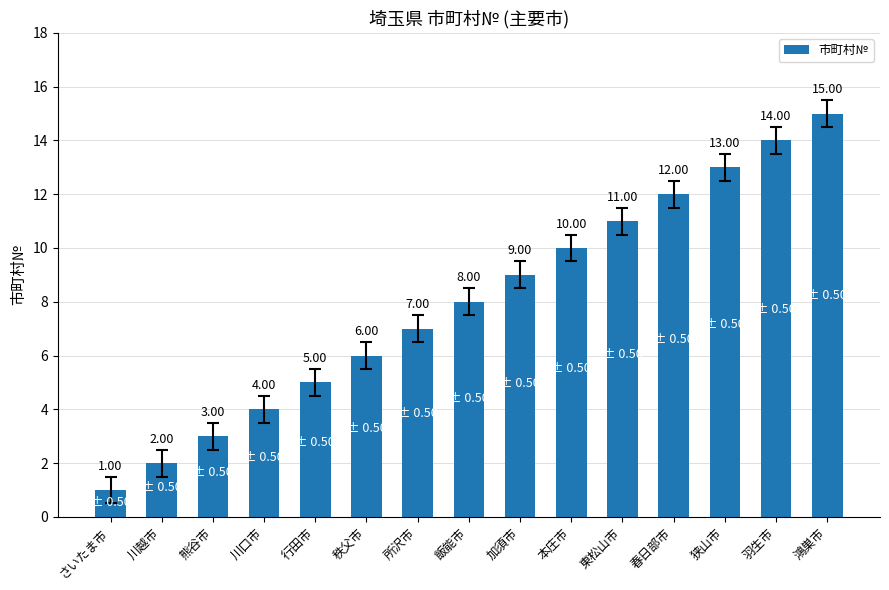

Between 飯能市 and 所沢市, which is larger?

飯能市